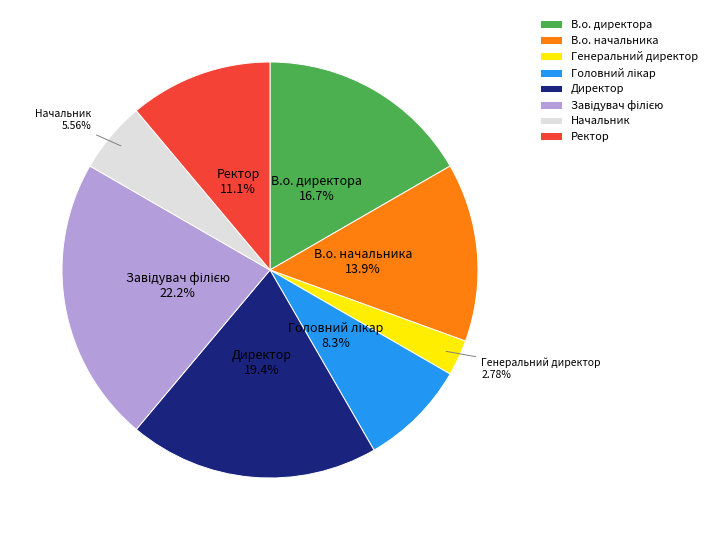

Between В.о. директора and В.о. начальника, which is larger?

В.о. директора